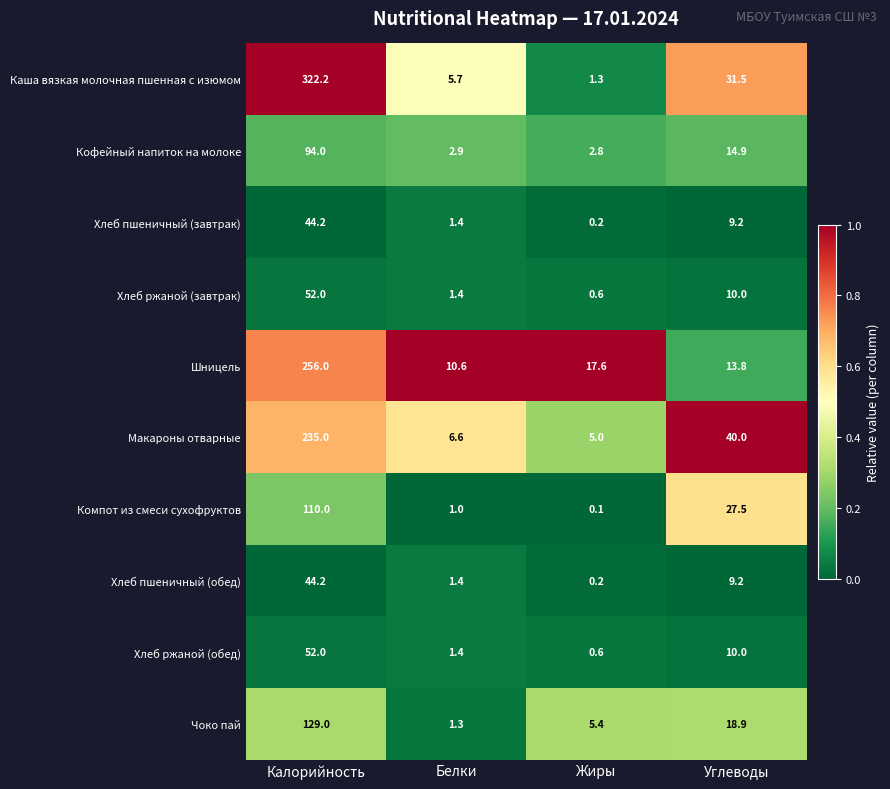

At which label does Чоко пай first exceed 18?

Калорийность